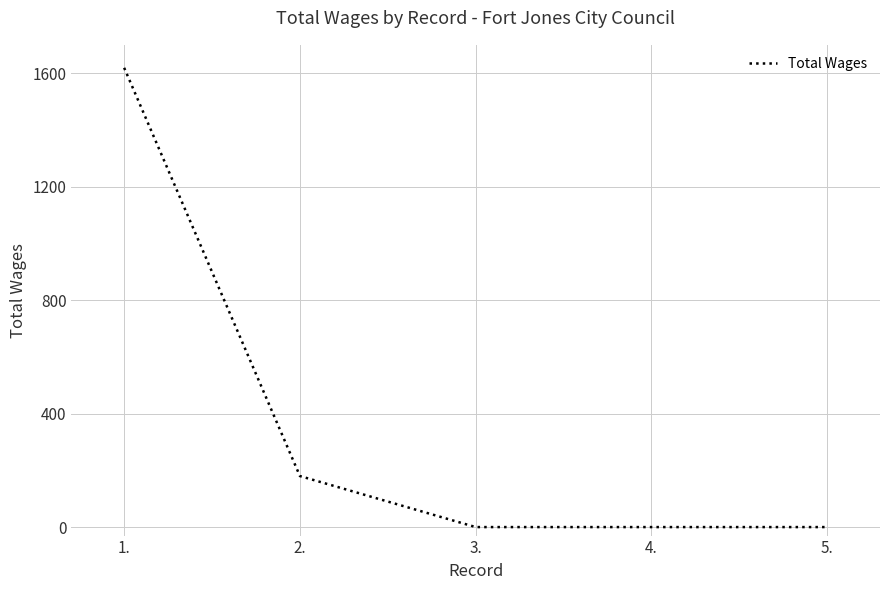

What is the sum of all values?

1800